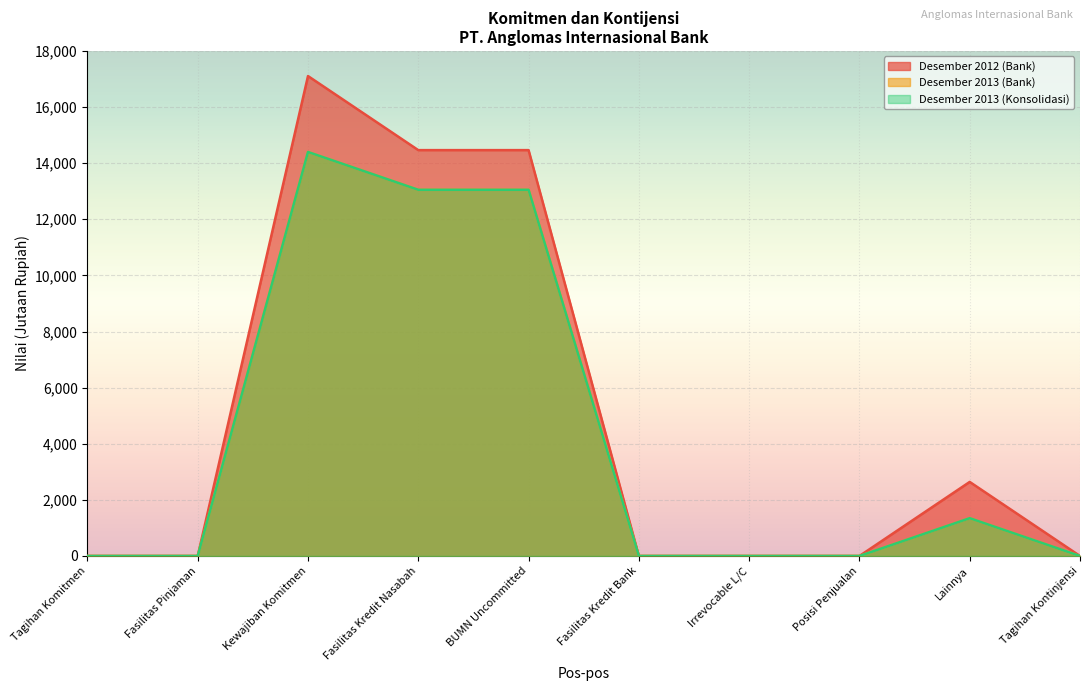

True or false: Desember 2012 (Bank) has a value of 0 at Tagihan Kontinjensi.

True